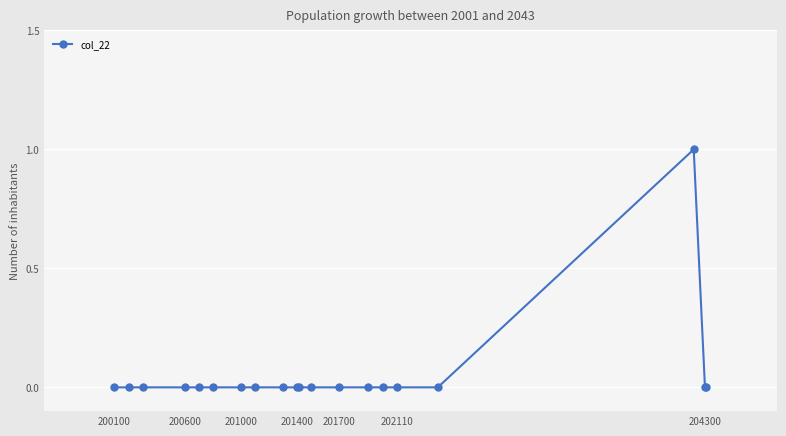

Reading left to right, extract all data points from this chart.

0	0	0	0	0	0	0	0	0	0	0	0	0	0	0	0	0	1	0	0